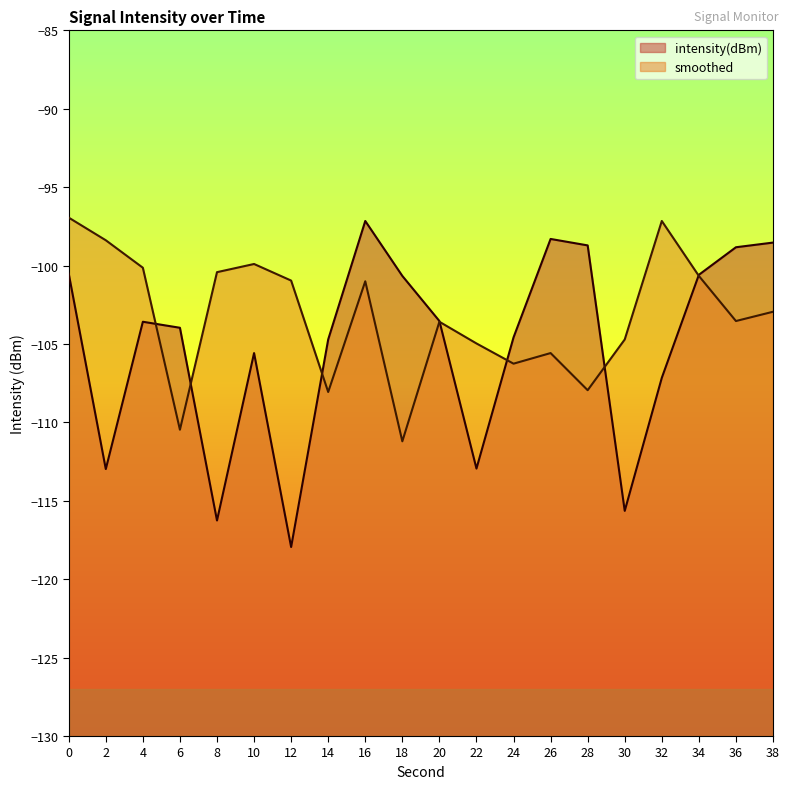

What is the sum of all intensity(dBm) values?

-2102.2